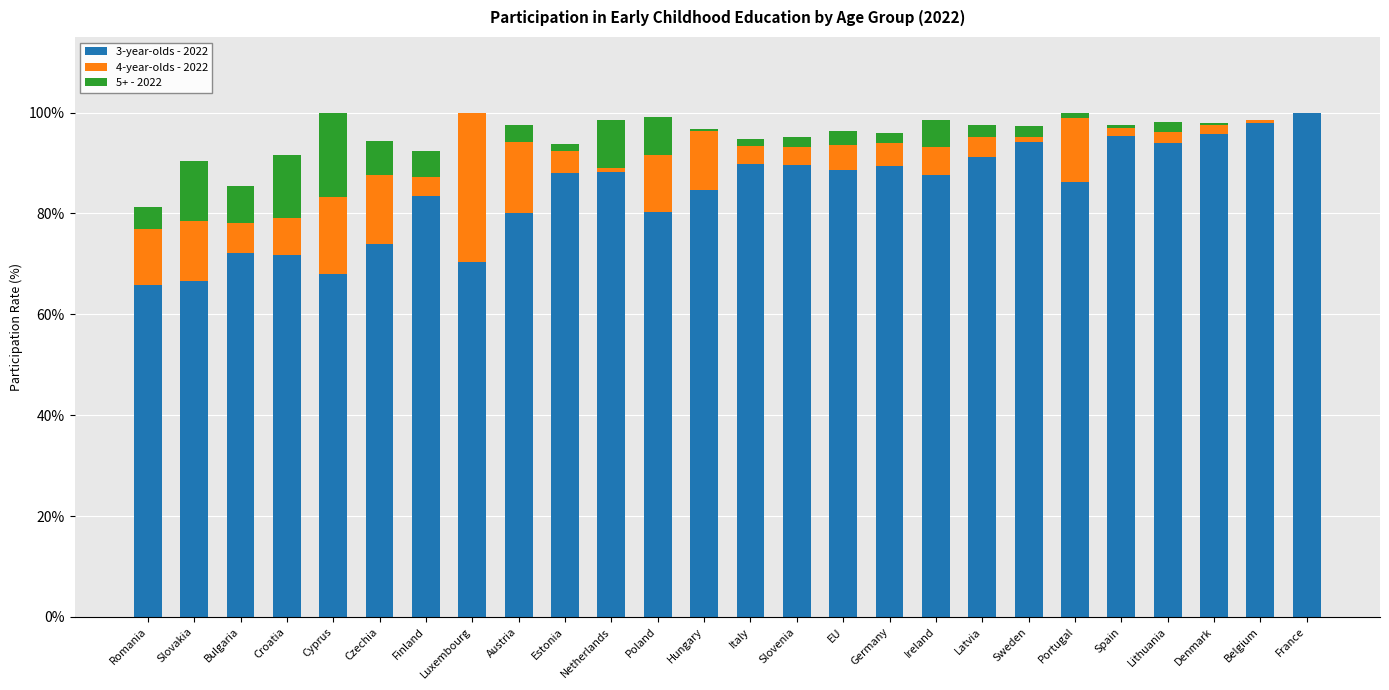

What is the sum of the 4-year-olds - 2022 values at Poland and Germany?

15.8